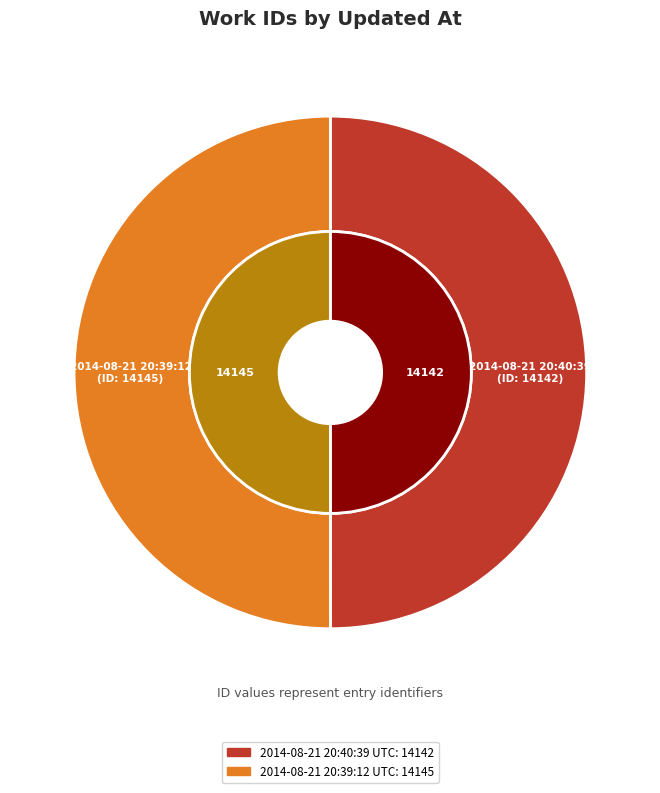

True or false: 2014-08-21 20:40:39 UTC accounts for 50% of the total.

True